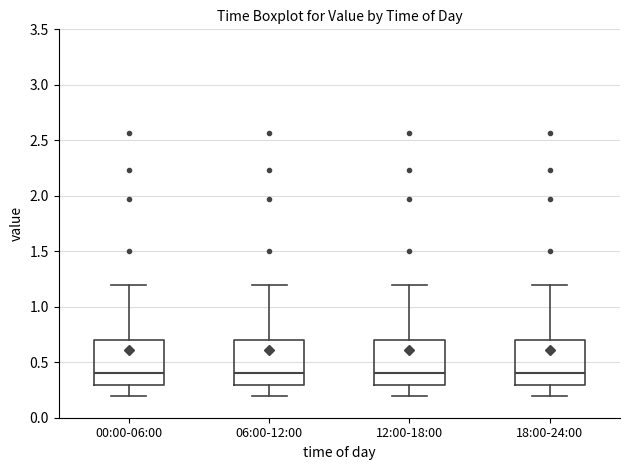

Reading left to right, read every box against the y-axis: the position of its median line, the range the box covers, and the ends of its whiskers. The values are not printed on the chart, so give them approximately, as read against the axis.

00:00-06:00: median 0.4, box 0.3 to 0.7, whiskers 0.2 to 1.2
06:00-12:00: median 0.4, box 0.3 to 0.7, whiskers 0.2 to 1.2
12:00-18:00: median 0.4, box 0.3 to 0.7, whiskers 0.2 to 1.2
18:00-24:00: median 0.4, box 0.3 to 0.7, whiskers 0.2 to 1.2